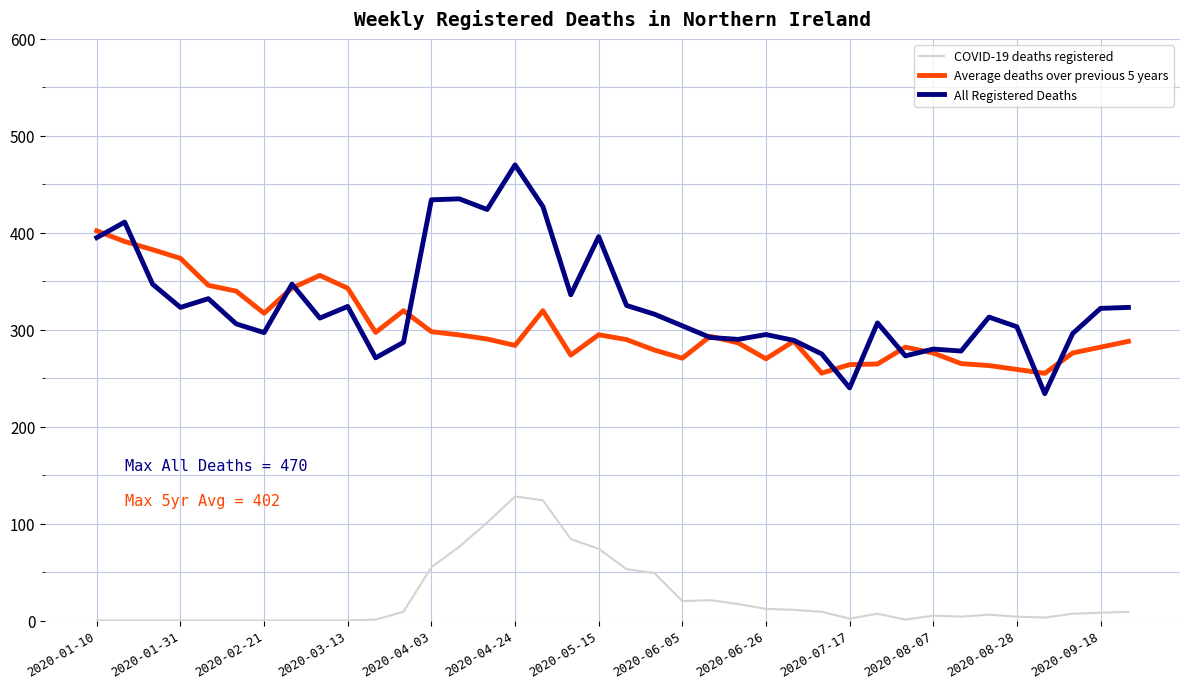

True or false: All Registered Deaths has more than 2 interior local peaks.

True